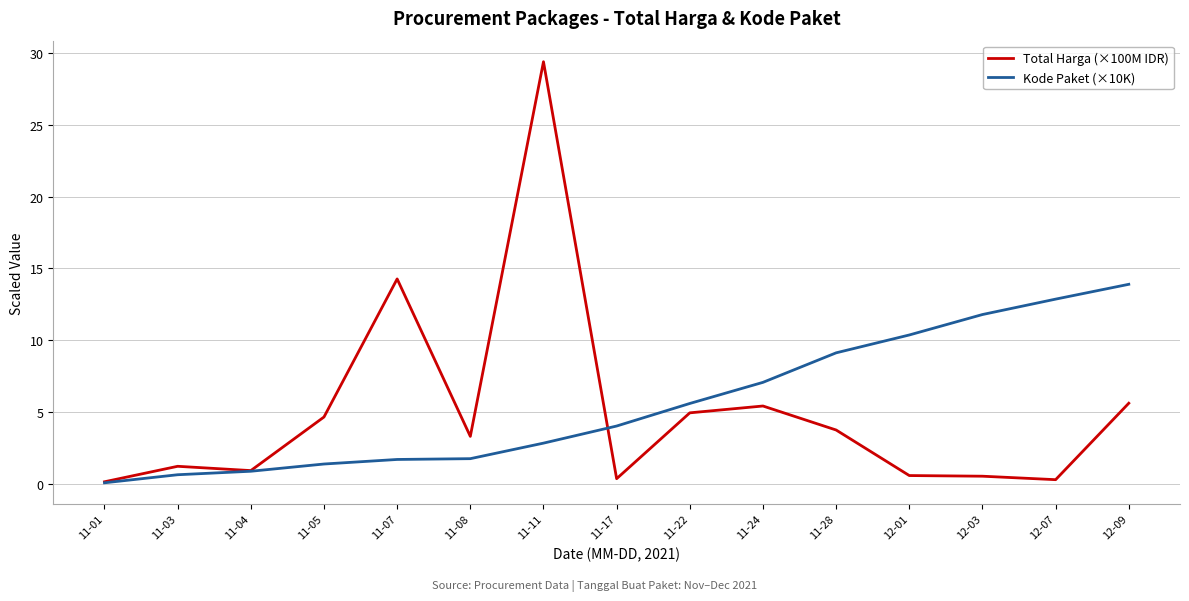

Between 11-22 and 11-24, which series saw the biggest shift?

Kode Paket (×10K)